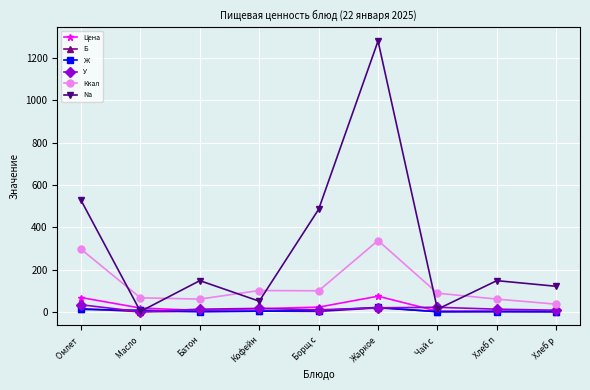

Is it true that Ккал equals 99.2 at Борщ с?

True